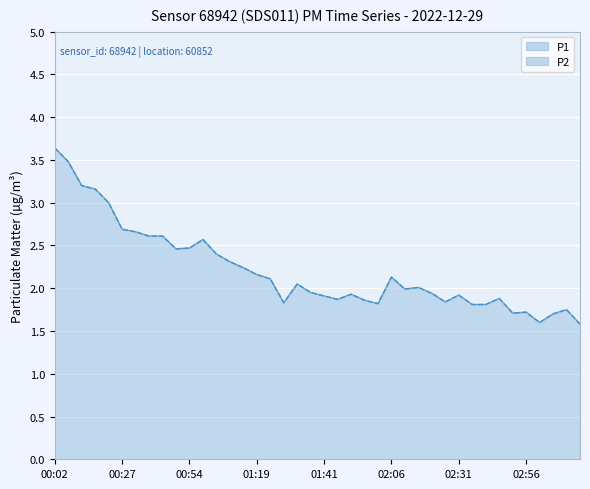

True or false: P1_line and P2_line intersect in this chart.

False